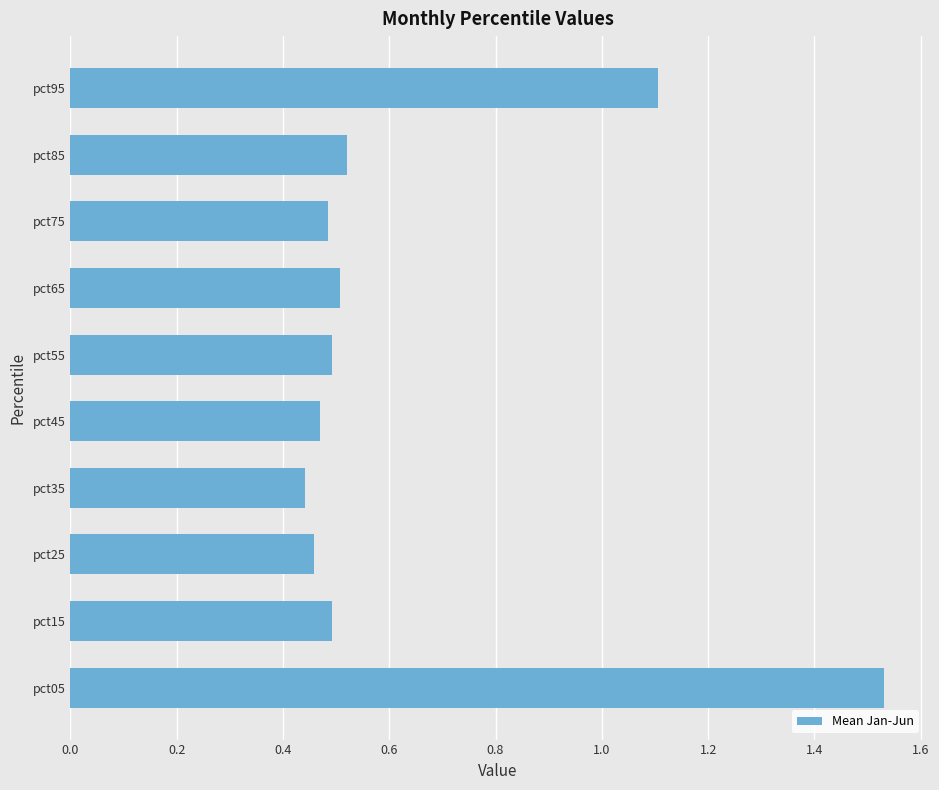

The value at pct25 is 0.5. True or false?

True